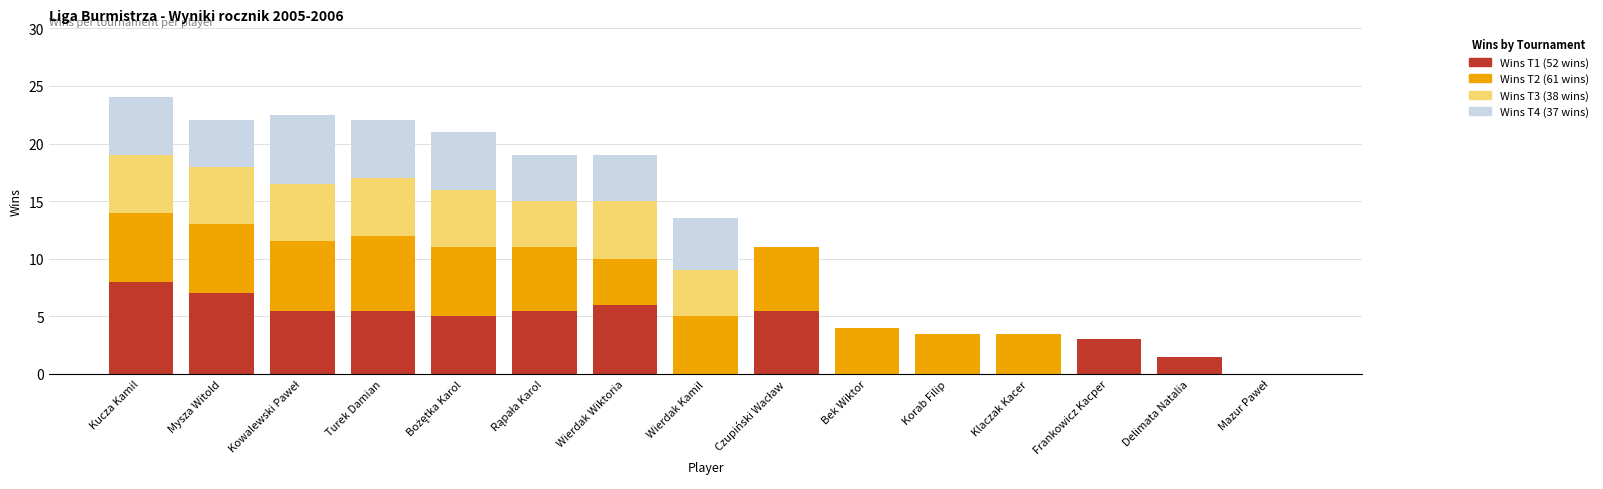

What is the total value across all series at Korab Filip?

3.5